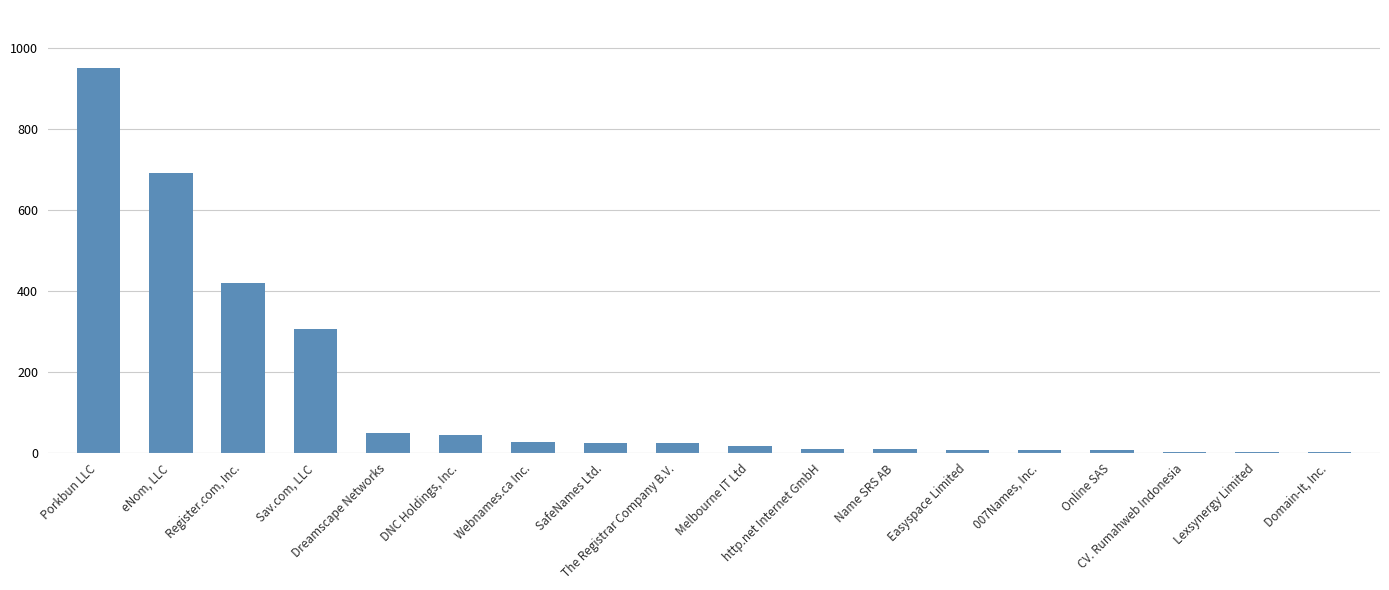

Which has a higher value, Dreamscape Networks or The Registrar Company B.V.?

Dreamscape Networks